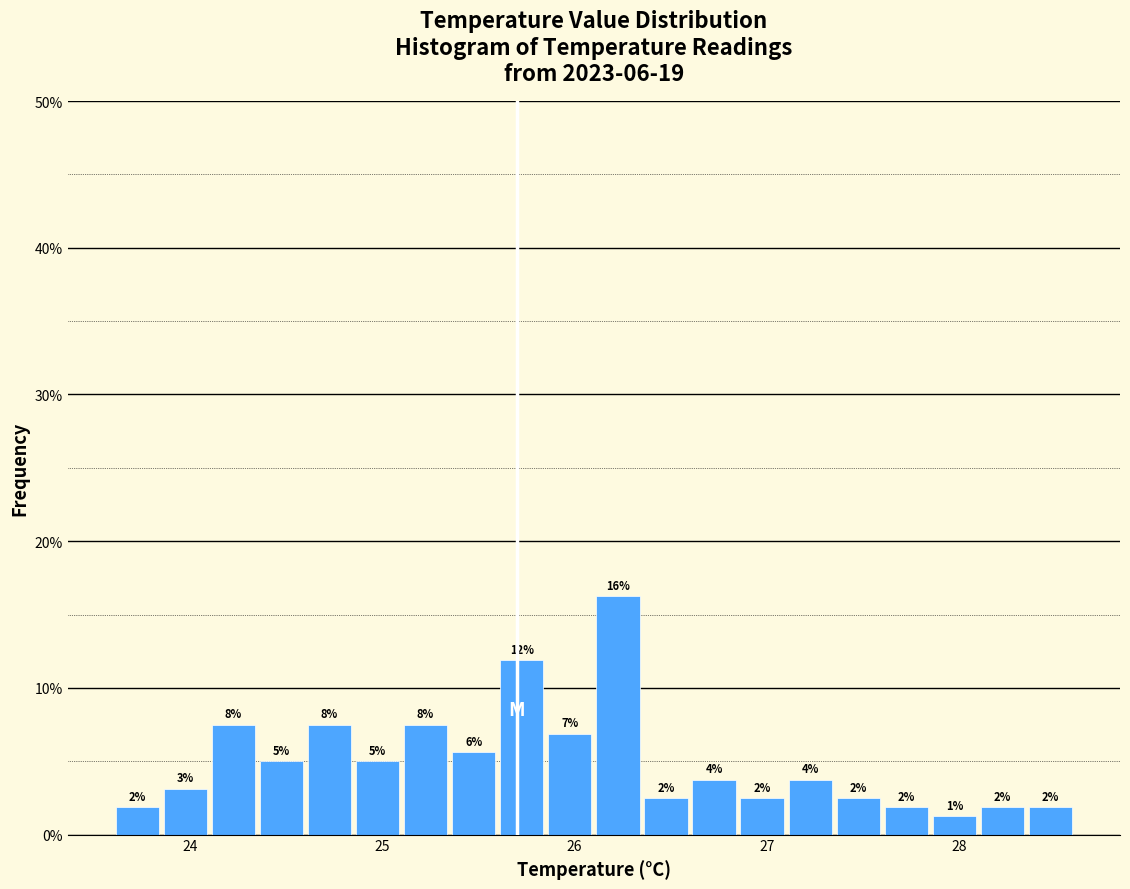

Around what value on the x-axis is the tallest bar? Give the approximate position of its centre, as read against the axis.

26.2